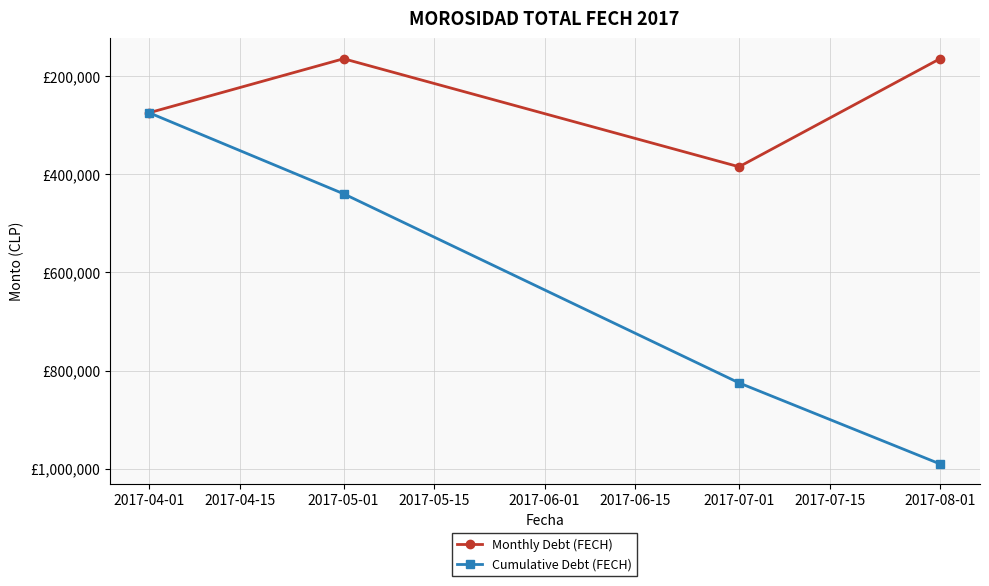

What are all the series names shown in the legend?

Monthly Debt (FECH), Cumulative Debt (FECH)